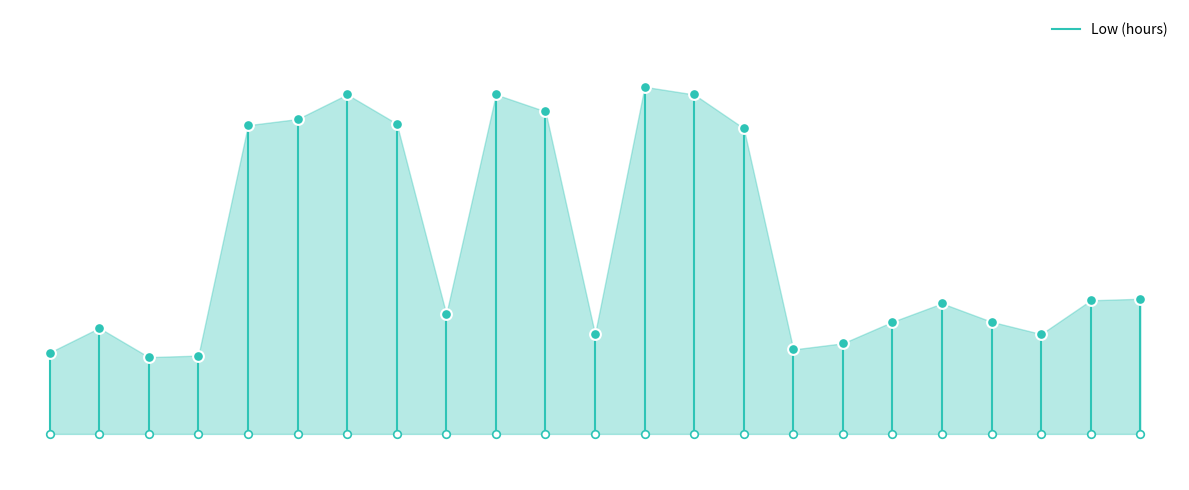

What is the ratio of the value at 0 to the value at −5?

1.1